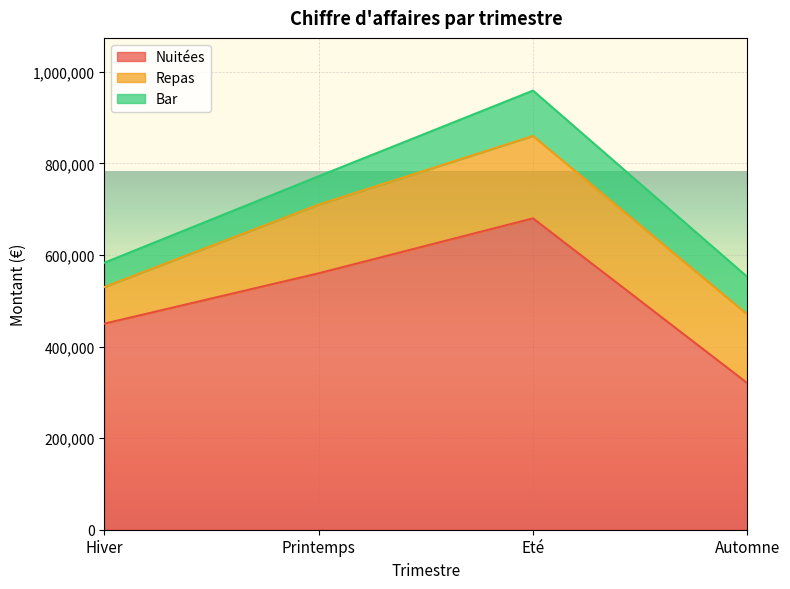

True or false: Repas has a value of 150000 at Printemps.

True